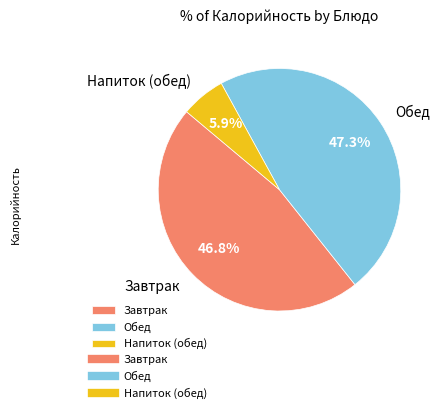

Count the number of slices in the pie.

3